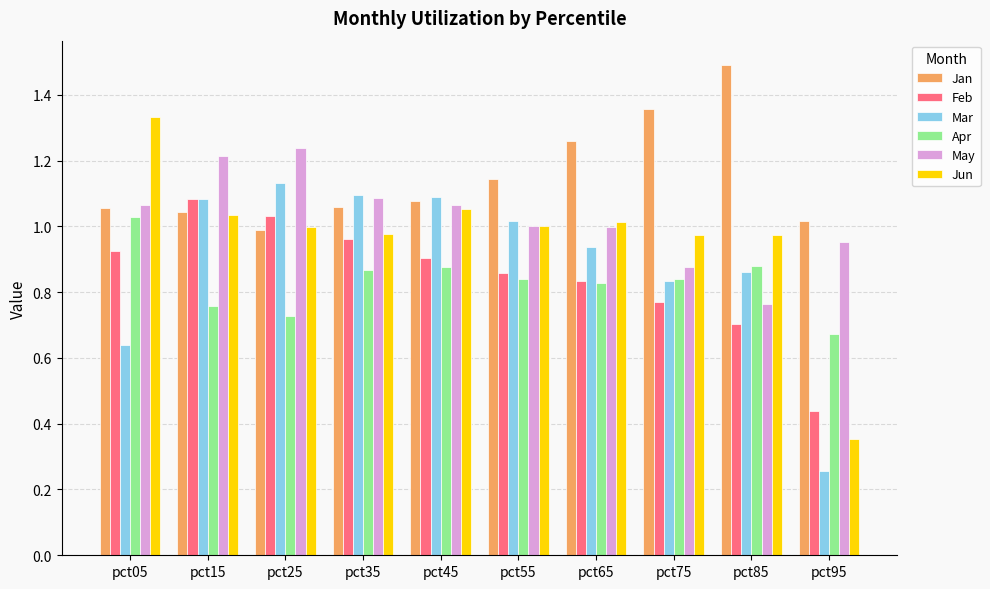

The value of Feb at pct75 is 0.3. True or false?

False